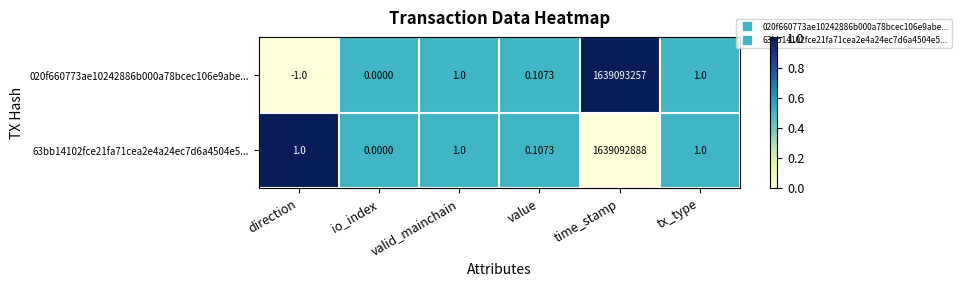

Which label corresponds to the largest value in the chart?

time_stamp